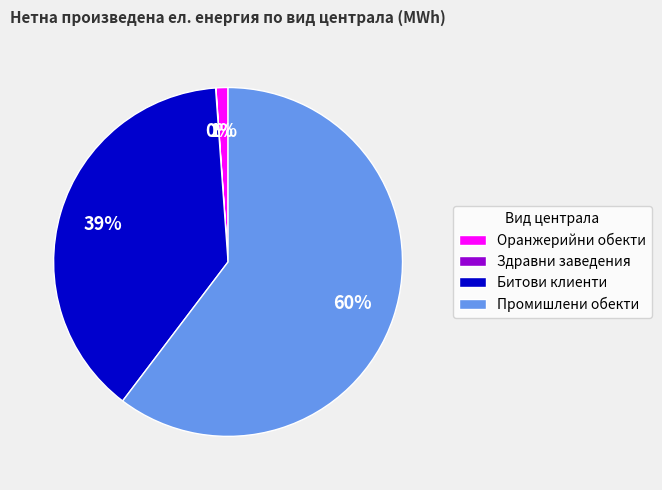

To the nearest percent, what percentage of the pie is Оранжерийни обекти?

1%